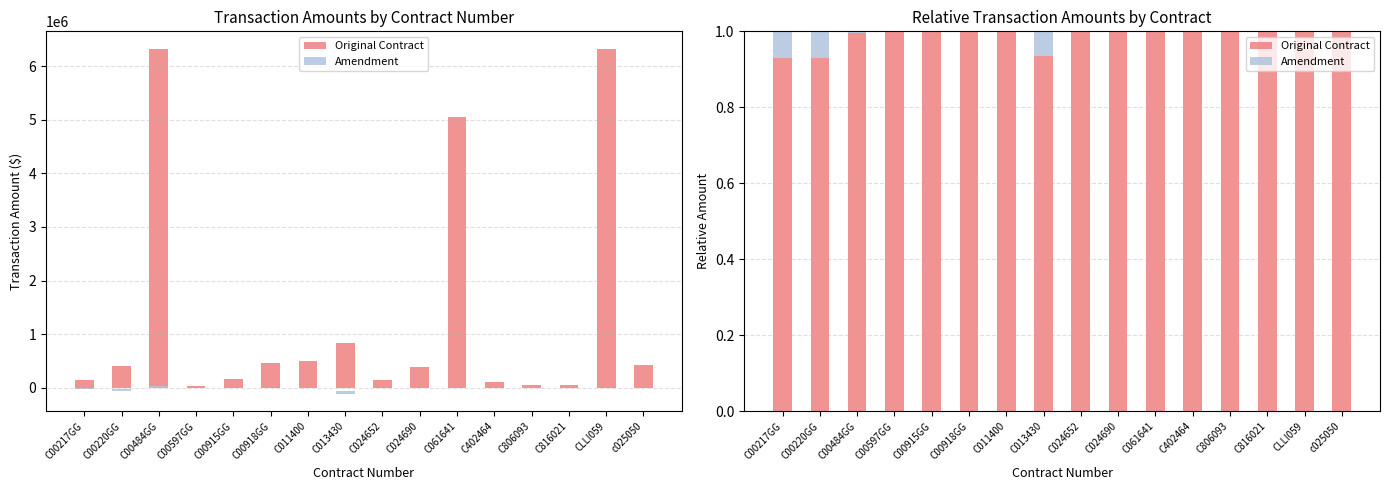

Which series has the largest total across all categories?

Original Contract